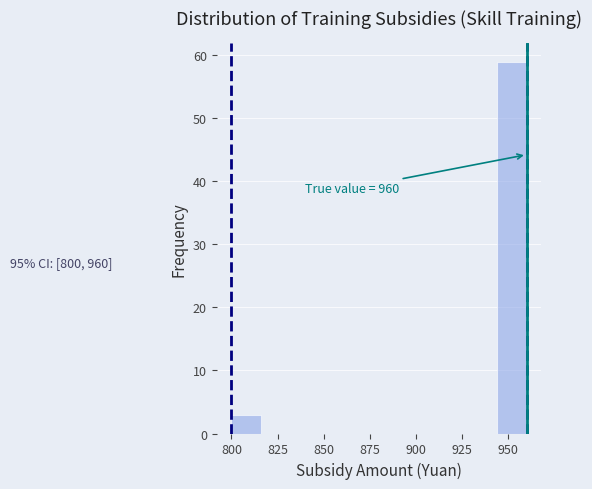

Around what value on the x-axis is the tallest bar? Give the approximate position of its centre, as read against the axis.

950